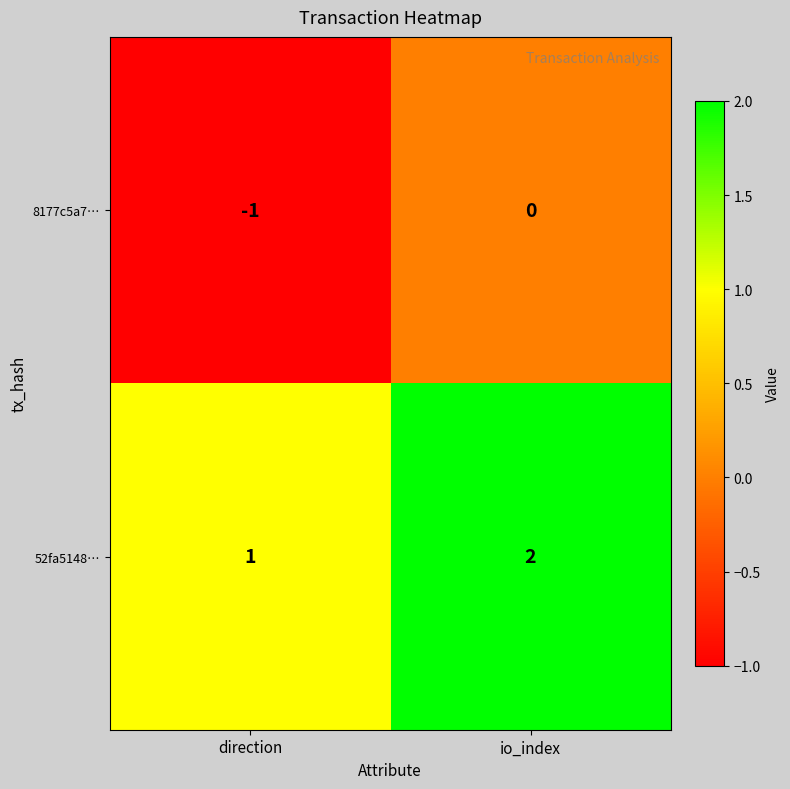

Rank the series by their maximum value, from lowest to highest.

8177c5a7…, 52fa5148…